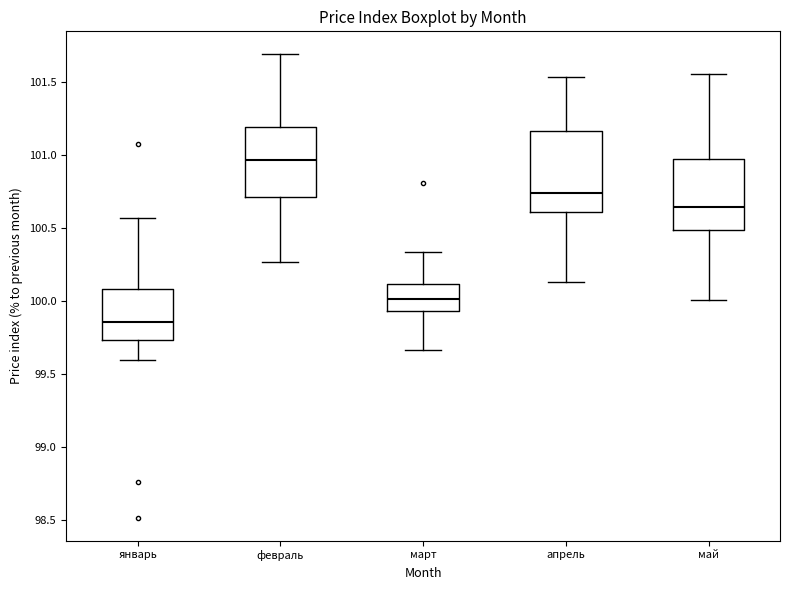

Reading left to right, read every box against the y-axis: the position of its median line, the range the box covers, and the ends of its whiskers. The values are not printed on the chart, so give them approximately, as read against the axis.

январь: median 99.85, box 99.75 to 100.10, whiskers 99.60 to 100.55
февраль: median 100.95, box 100.70 to 101.20, whiskers 100.25 to 101.70
март: median 100.00, box 99.95 to 100.10, whiskers 99.65 to 100.35
апрель: median 100.75, box 100.60 to 101.15, whiskers 100.15 to 101.55
май: median 100.65, box 100.50 to 100.95, whiskers 100.00 to 101.55